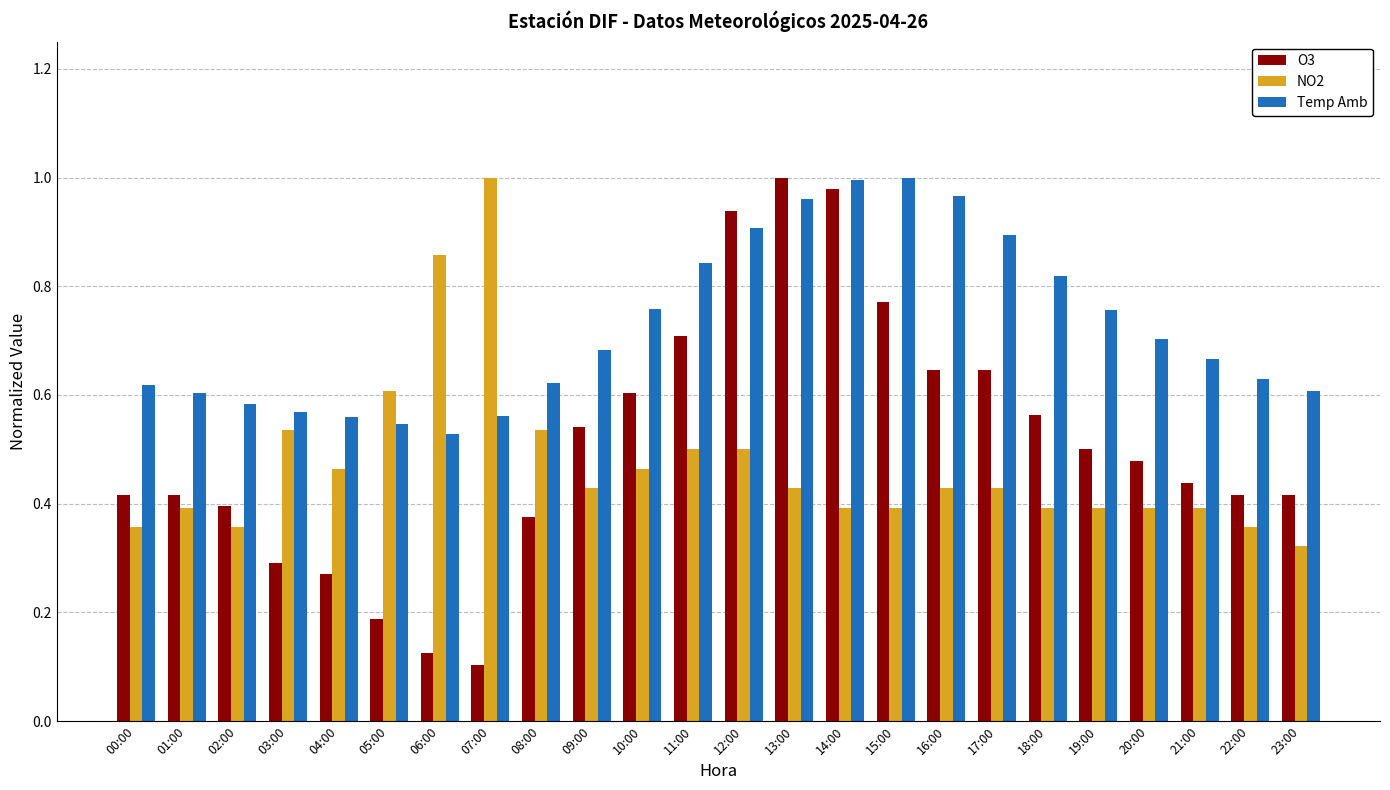

Between 07:00 and 20:00, which series saw the biggest shift?

NO2